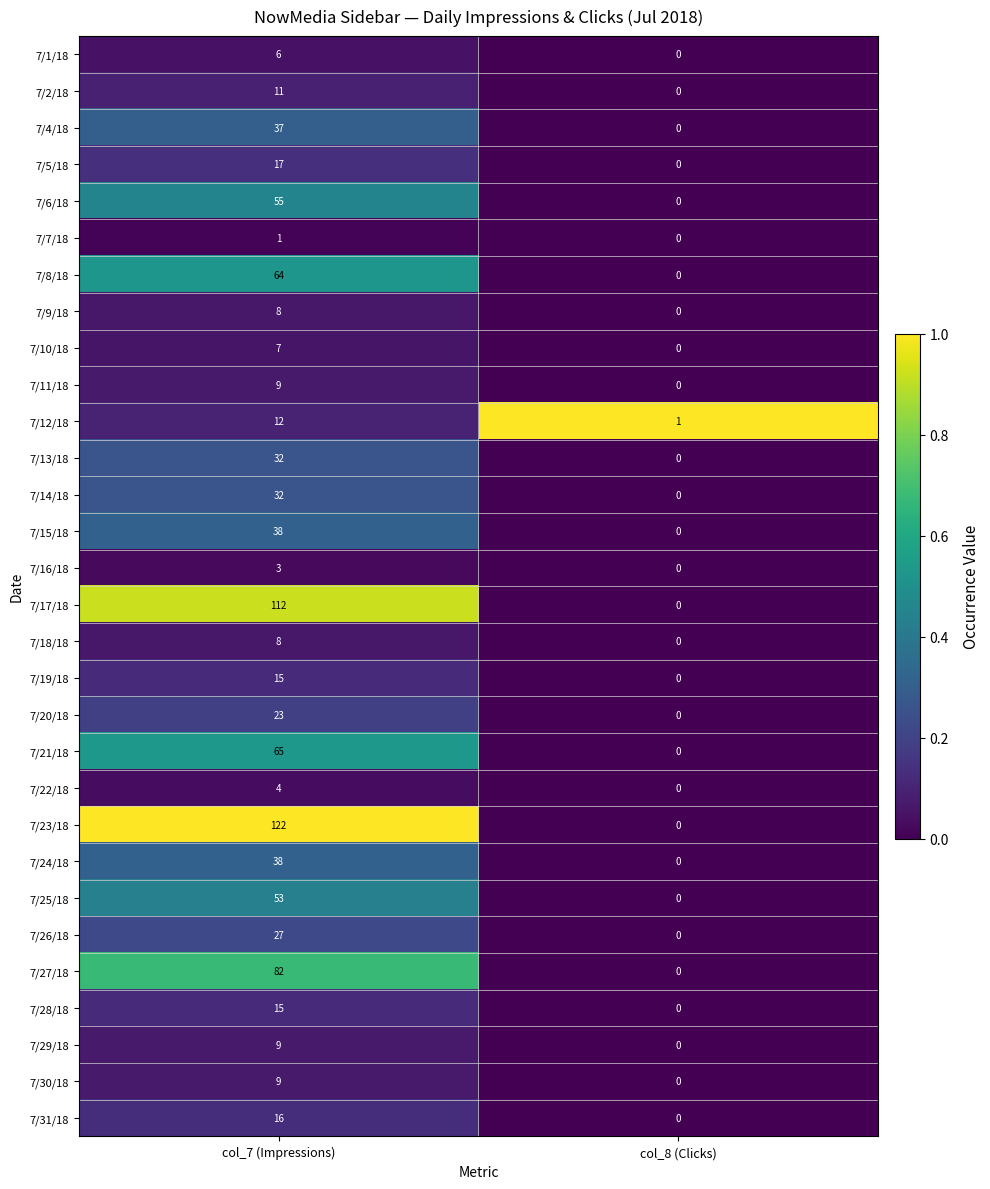

At how many categories does at least one series exceed 0?

2